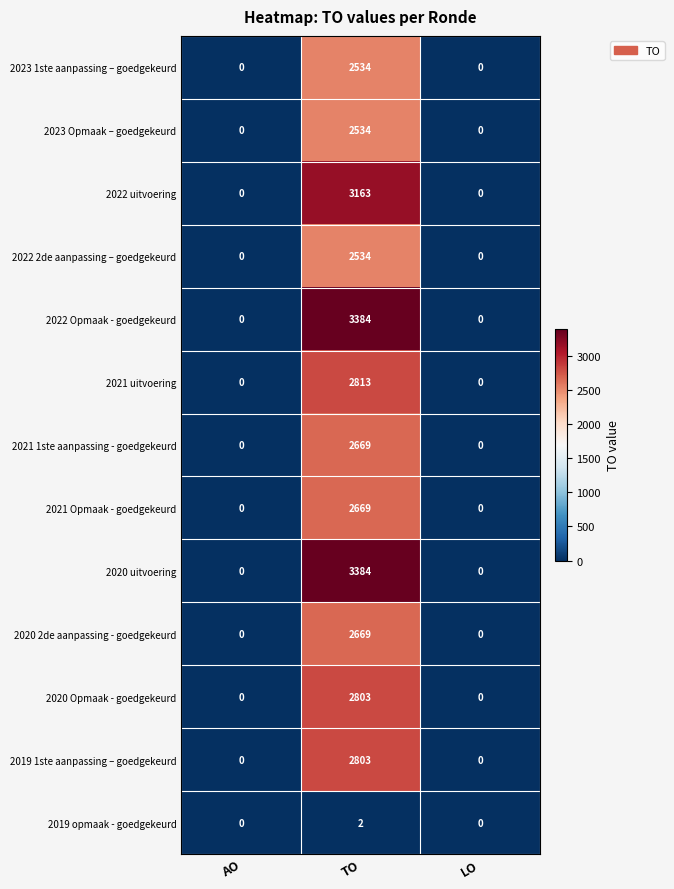

How many categories are shown in the chart?

3